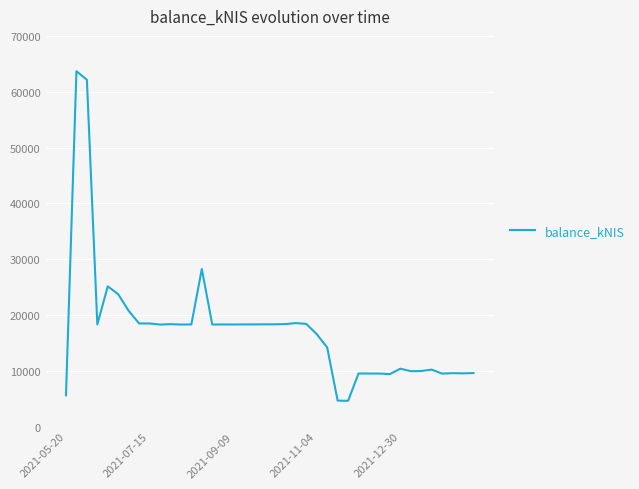

How many distinct data groups are displayed?

1